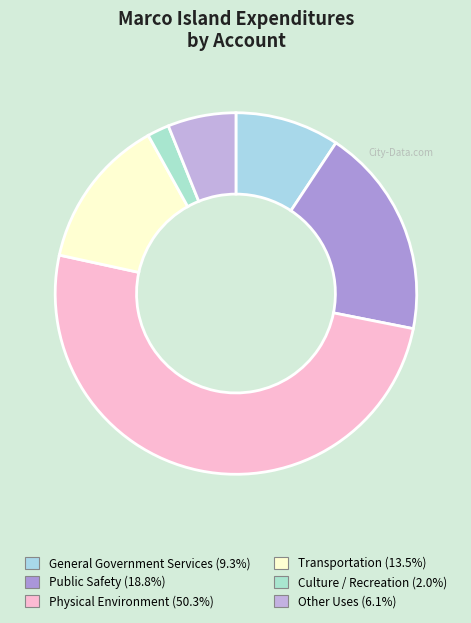

Is it true that Physical Environment is 59% of the pie?

False